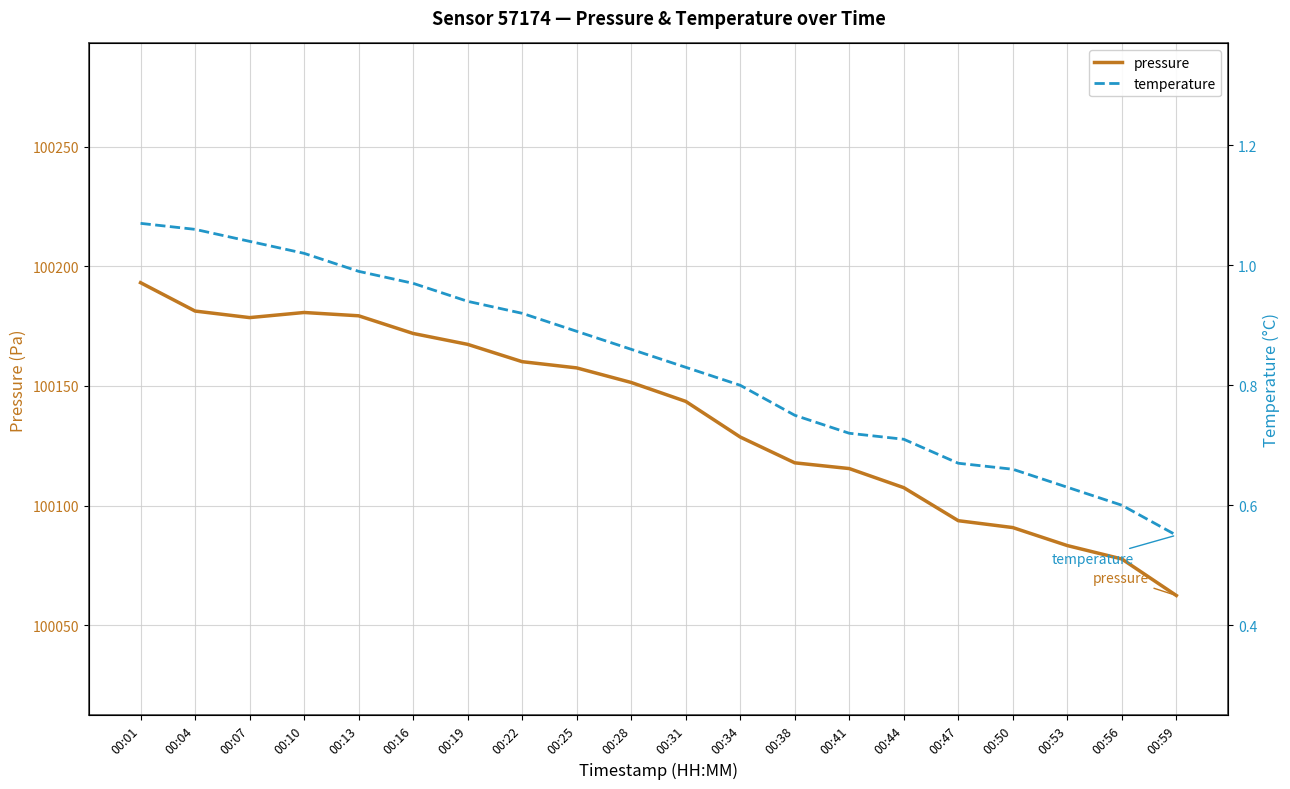

What is the value of the temperature point at the 6th from the left?

1.0